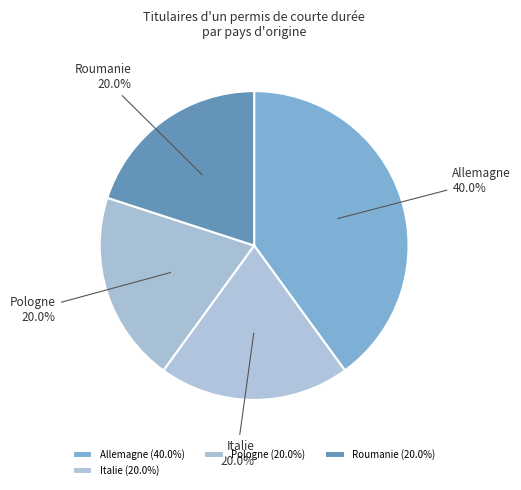

What is the ratio of the value at Pologne to the value at Allemagne?

0.5